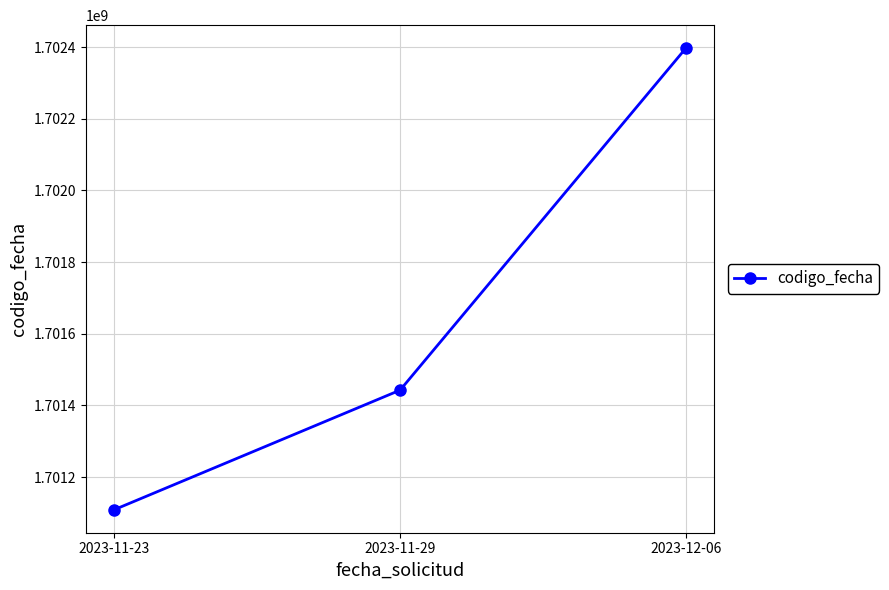

The value at 2023-11-29 is 2724622277. True or false?

False